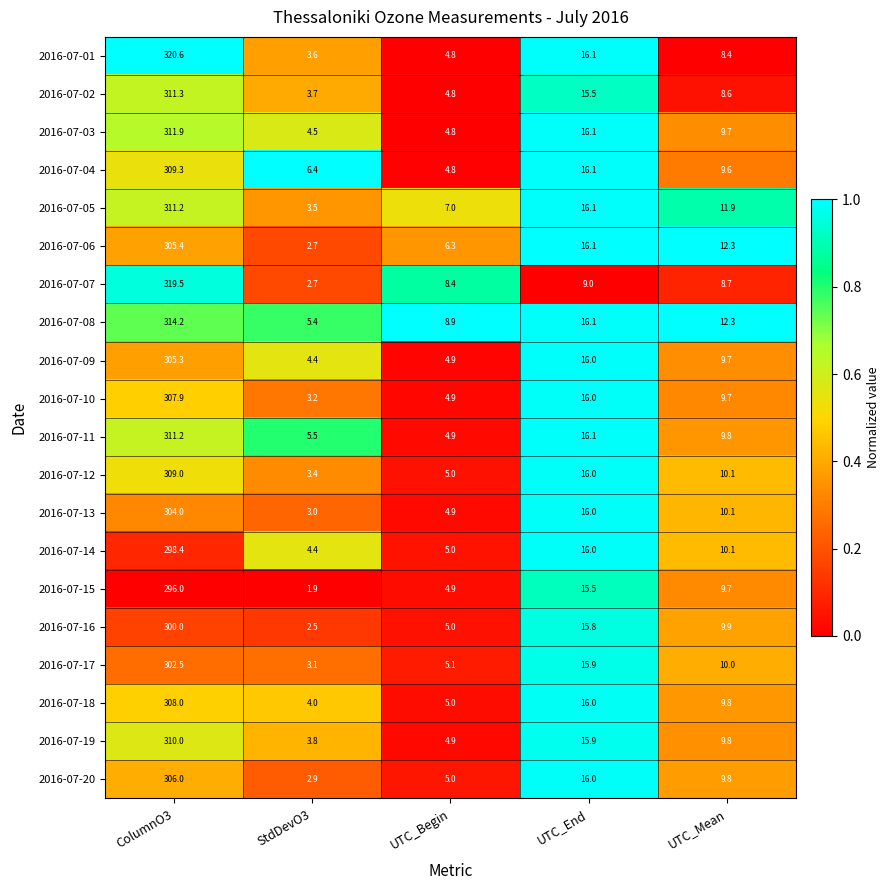

Is it true that 2016-07-01 equals 182.1 at ColumnO3?

False